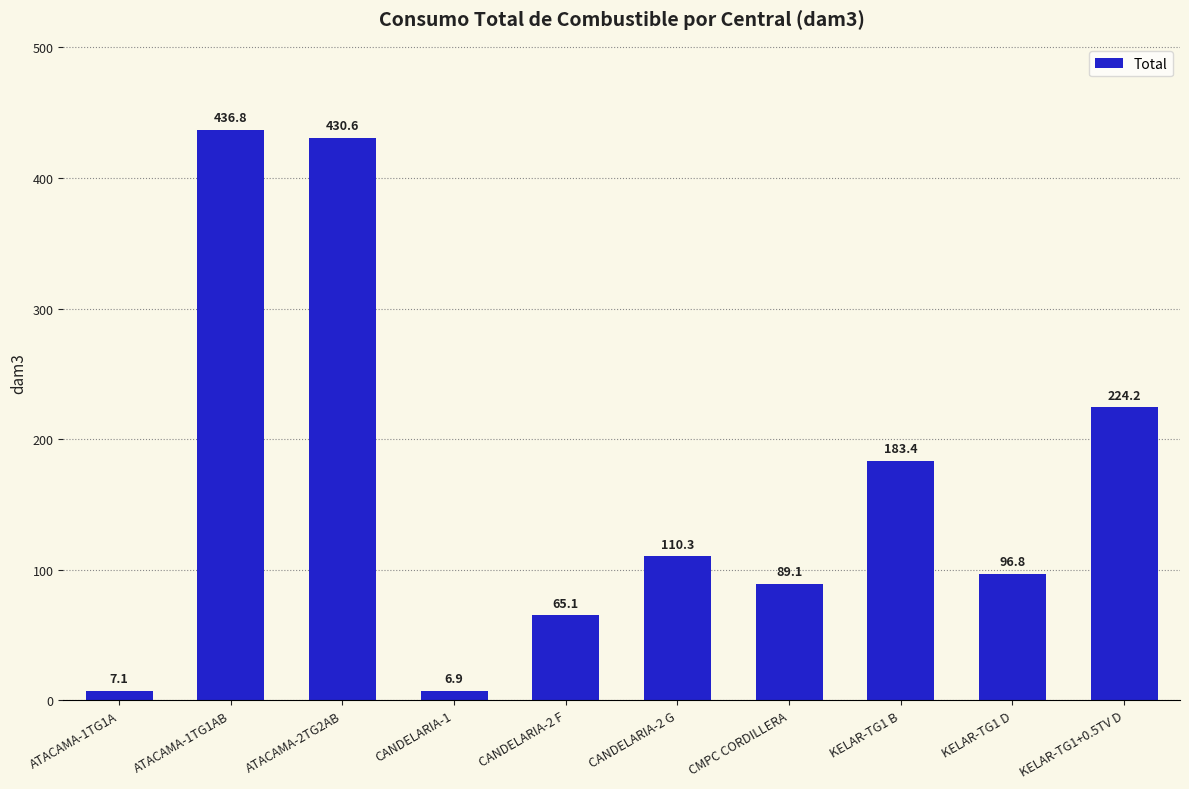

Rank the categories by value from highest to lowest.

ATACAMA-1TG1AB, ATACAMA-2TG2AB, KELAR-TG1+0.5TV D, KELAR-TG1 B, CANDELARIA-2 G, KELAR-TG1 D, CMPC CORDILLERA, CANDELARIA-2 F, ATACAMA-1TG1A, CANDELARIA-1